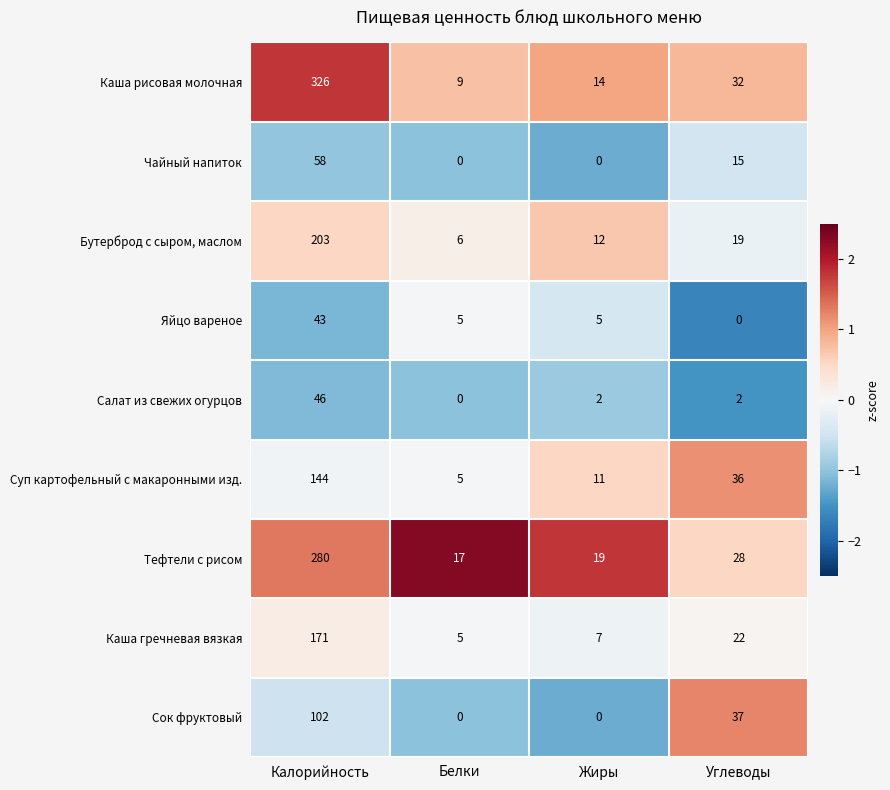

At which category is the sum across all series the highest?

Калорийность